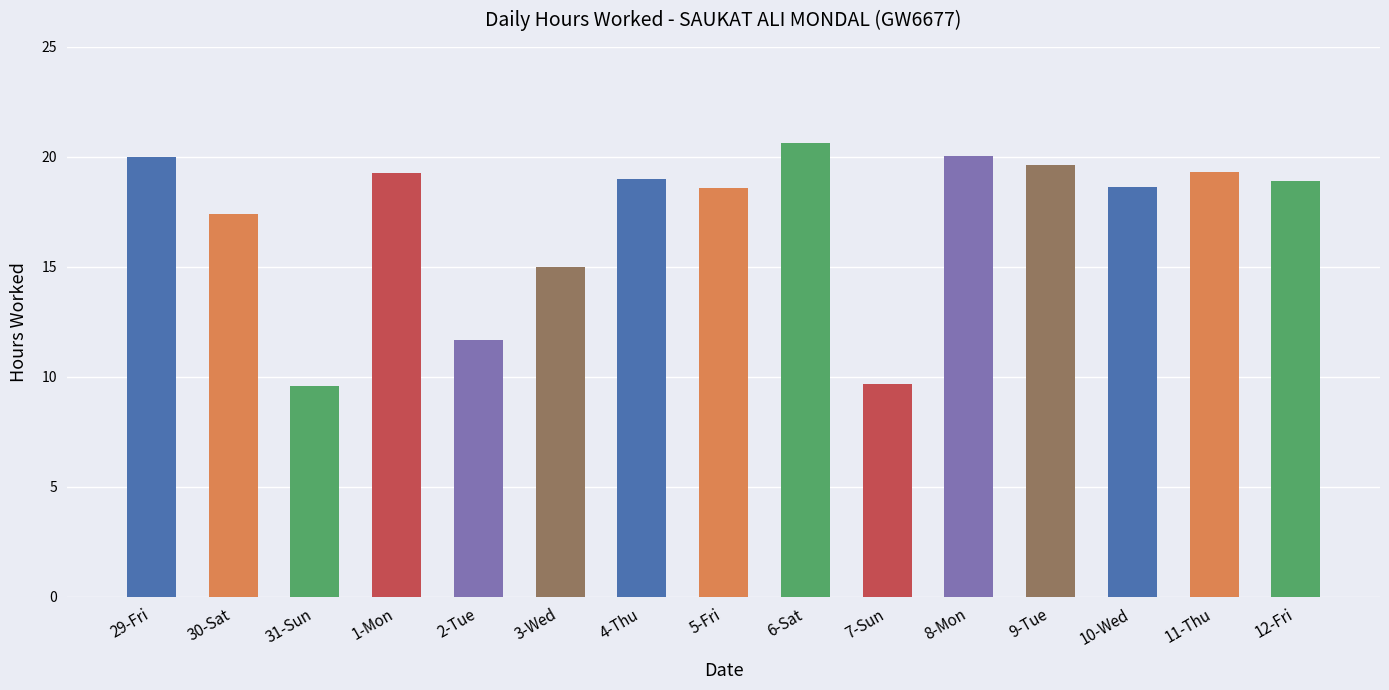

What position from the right is 6-Sat?

7